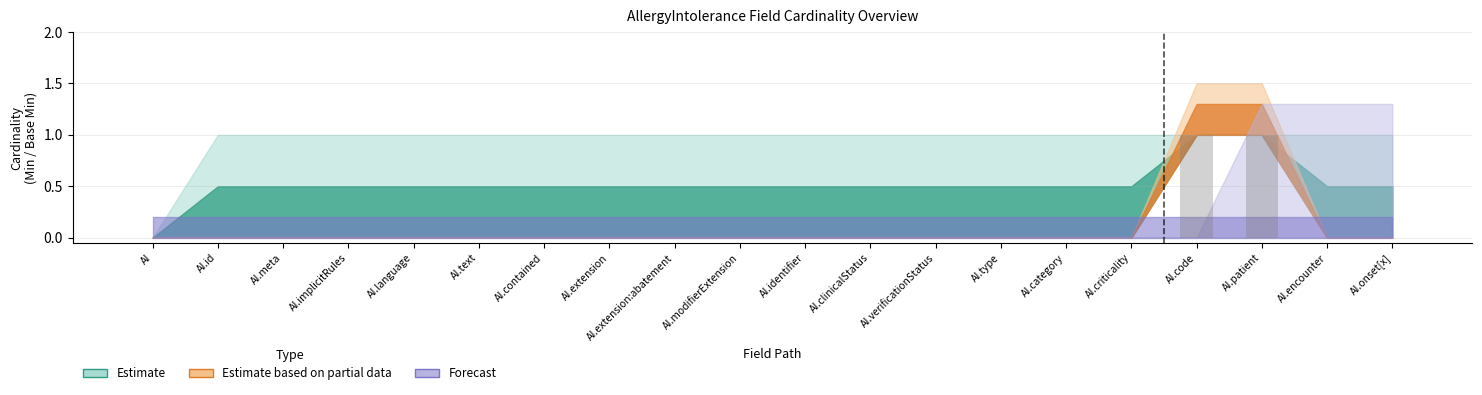

True or false: the data shows 0 at AI.extension.

True